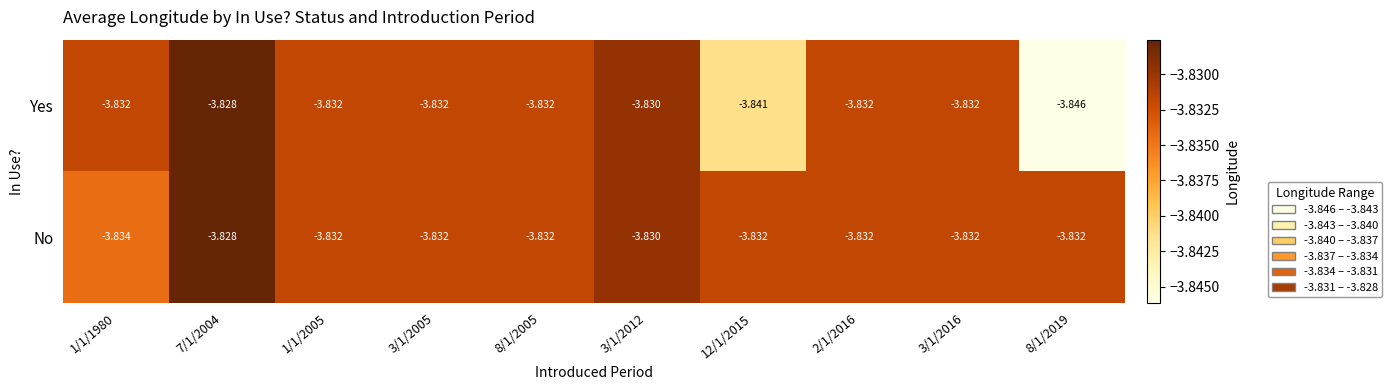

List the series in order of their overall mean, lowest first.

Yes, No